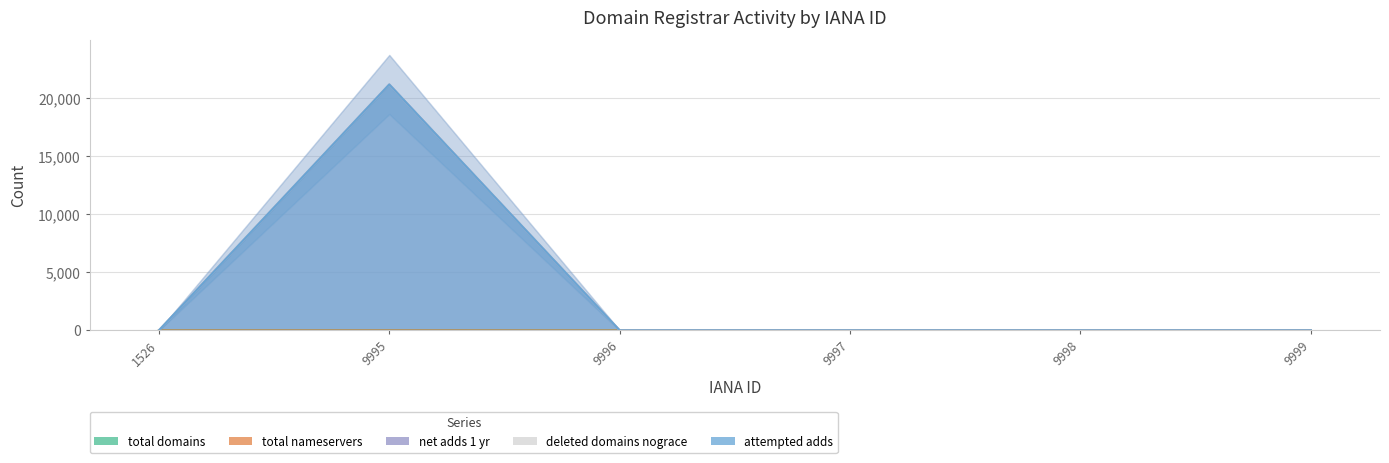

How many data points does each series have?

6